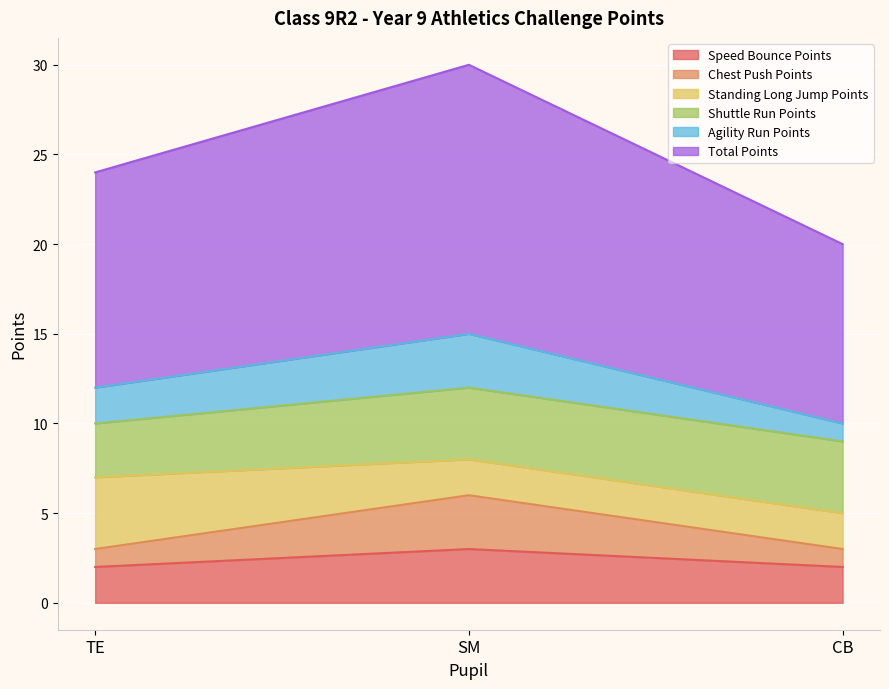

The Agility Run Points series shows 15 at SM. True or false?

True